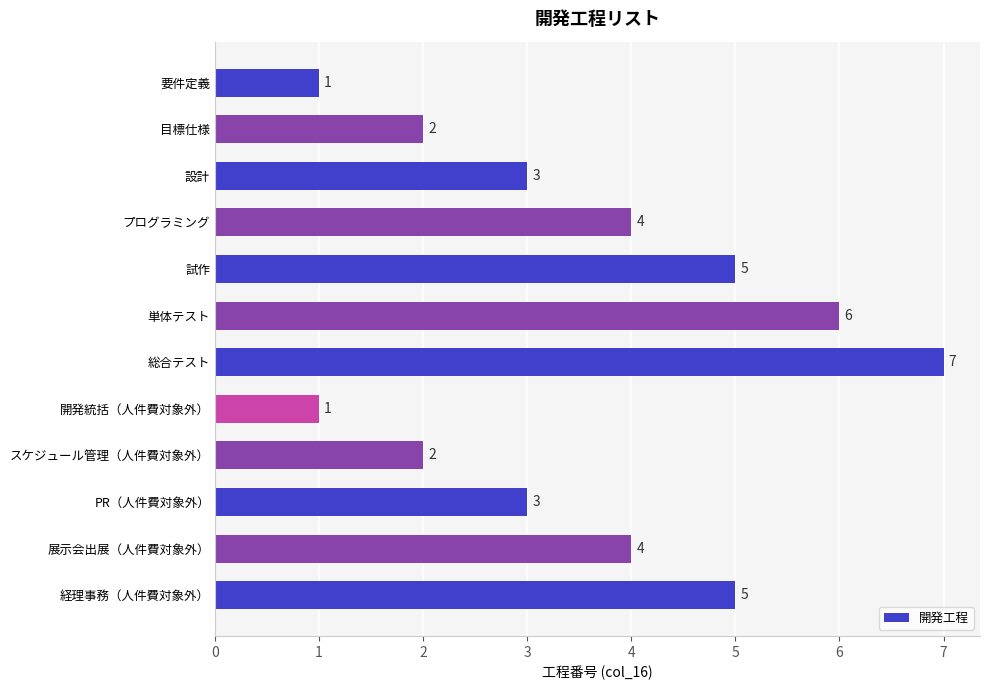

Between プログラミング and PR（人件費対象外）, which is larger?

プログラミング